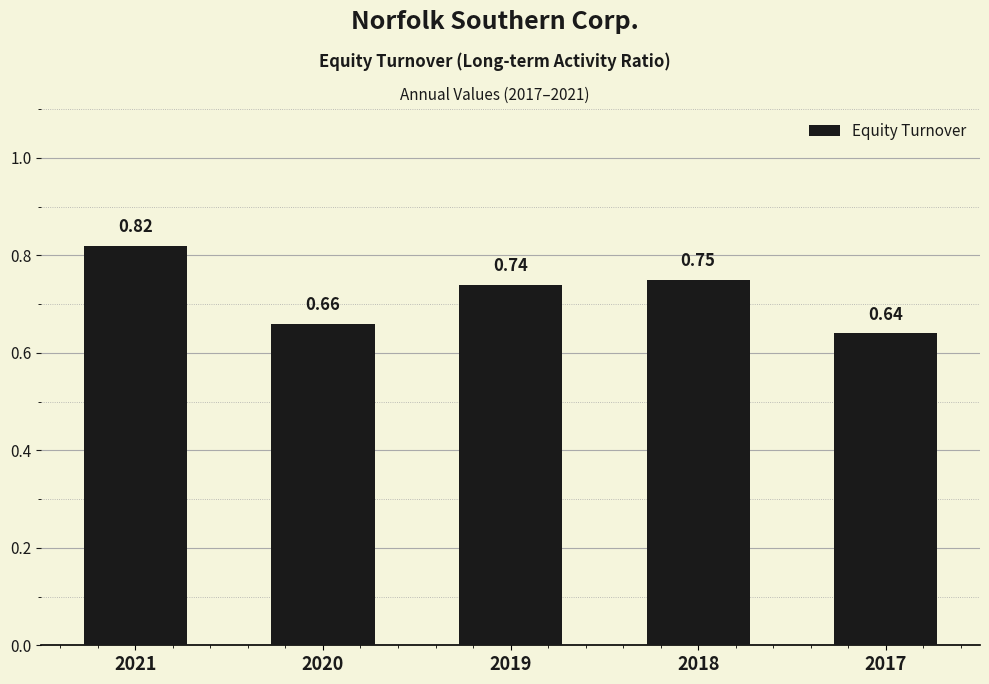

What is the sum of all values?

3.6